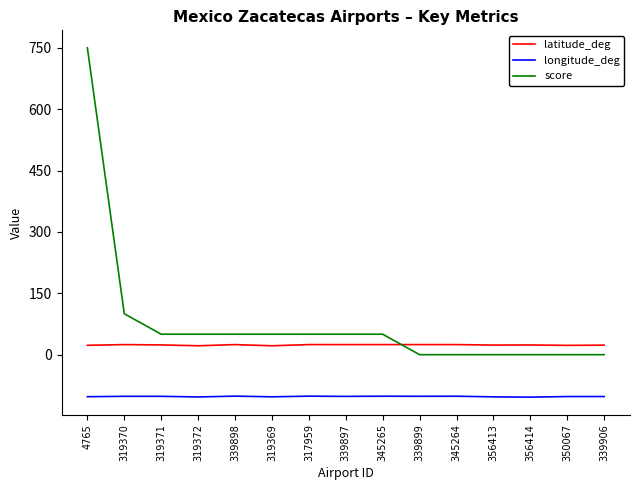

Which series changed the most between 319370 and 356413?

score